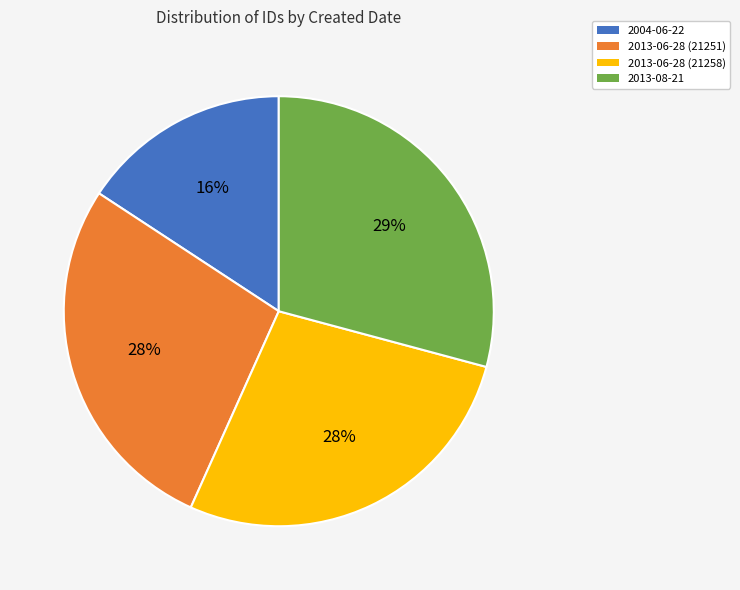

Is 2013-08-21 the majority of the pie?

No